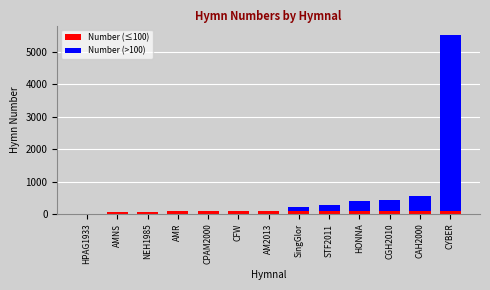

Are the bars horizontal?

No